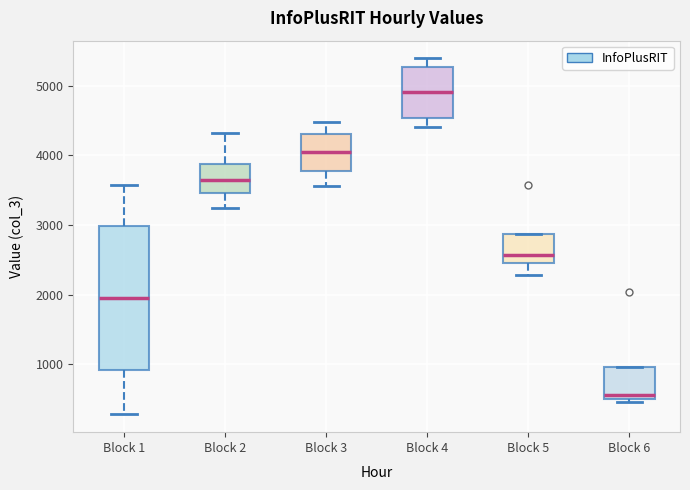

Which box is the tallest, from its lower edge to its upper edge?

Block 1